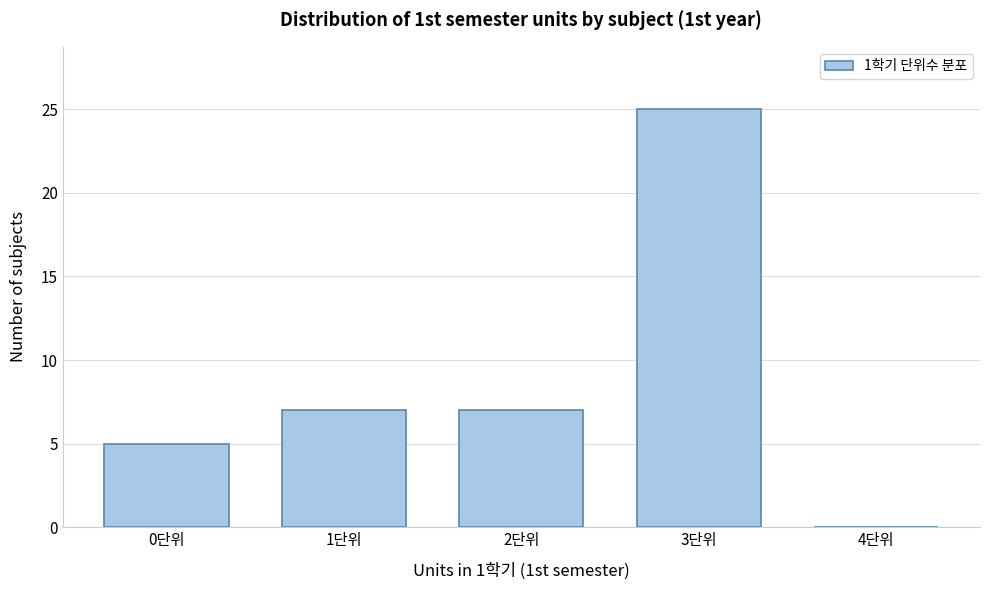

Reading left to right, transcribe all the data shown in this chart.

0단위=5	1단위=7	2단위=7	3단위=25	4단위=0